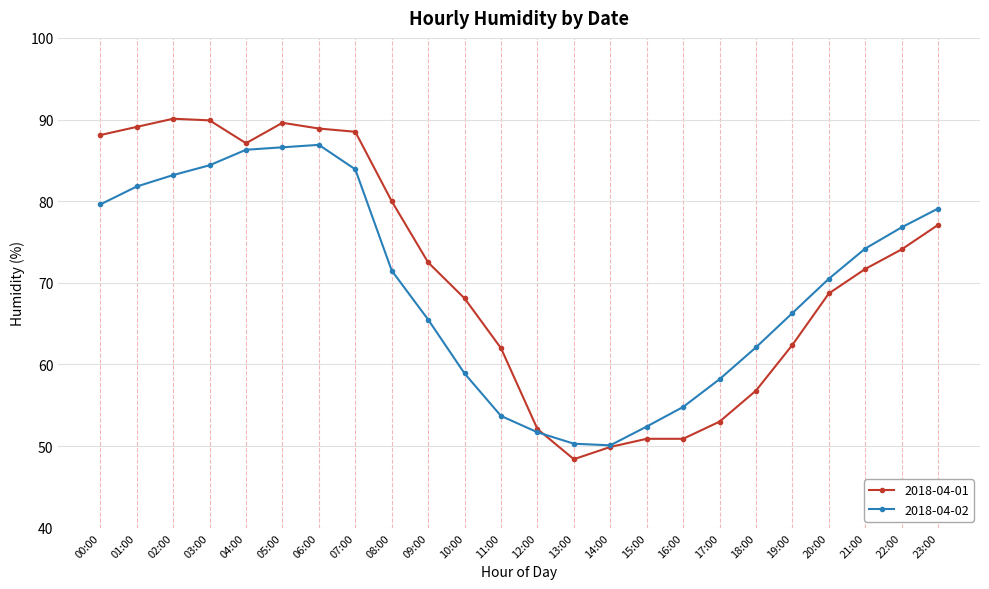

What is the highest value of the 2018-04-01 series?

90.1